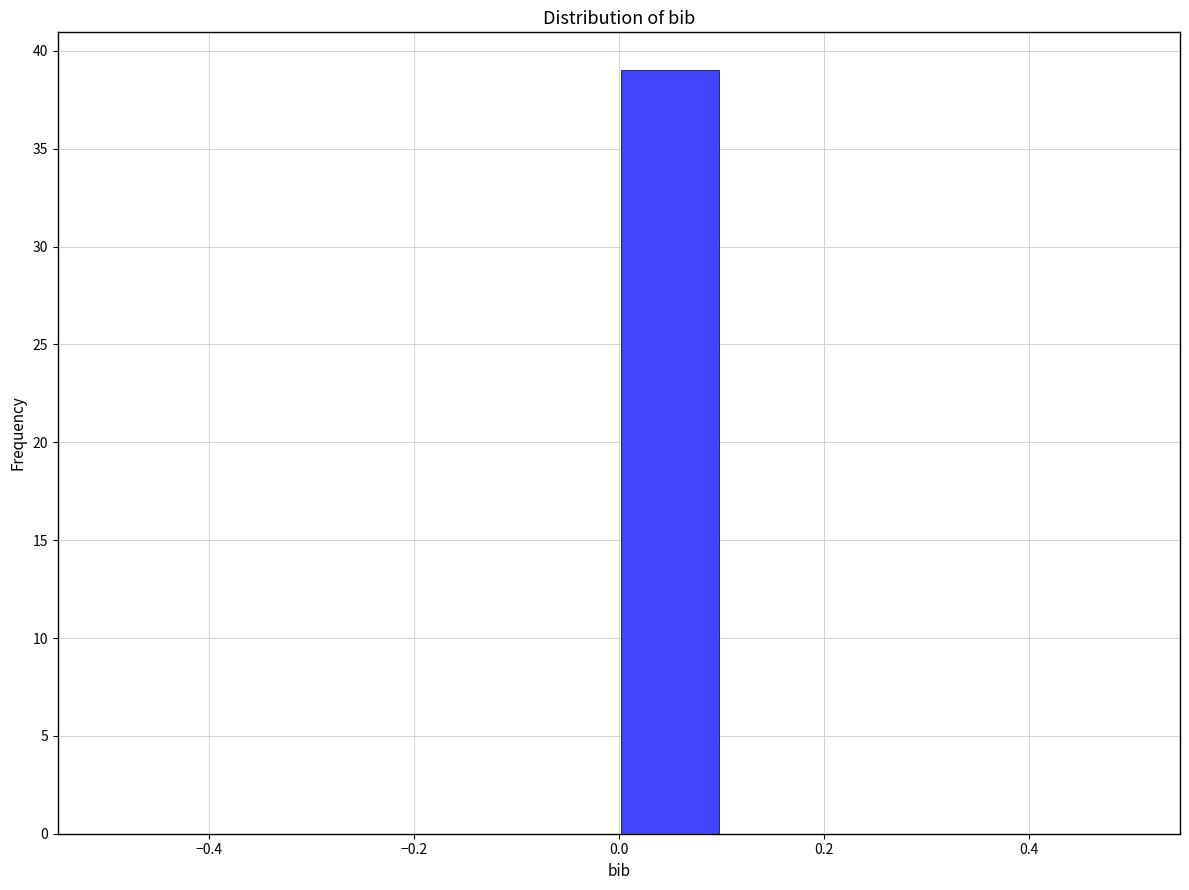

Which range on the x-axis has the tallest bar?

0.0 to 0.1